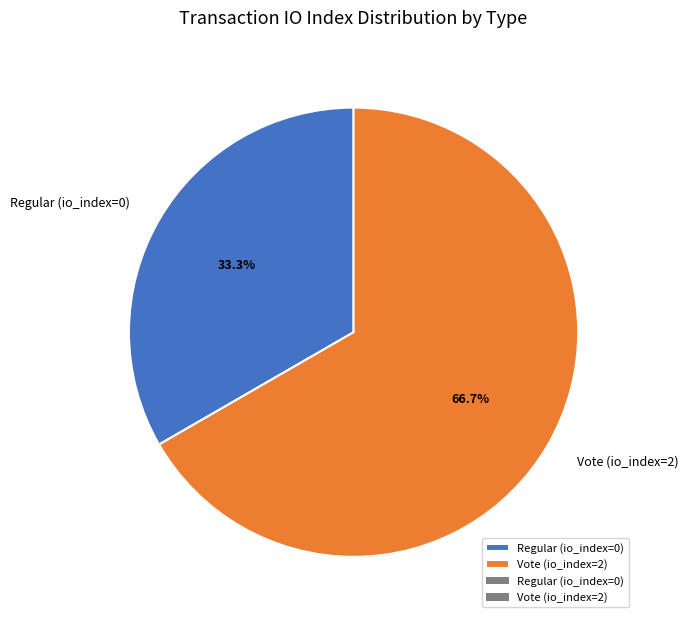

Rank the categories by value from highest to lowest.

Vote (io_index=2), Regular (io_index=0)